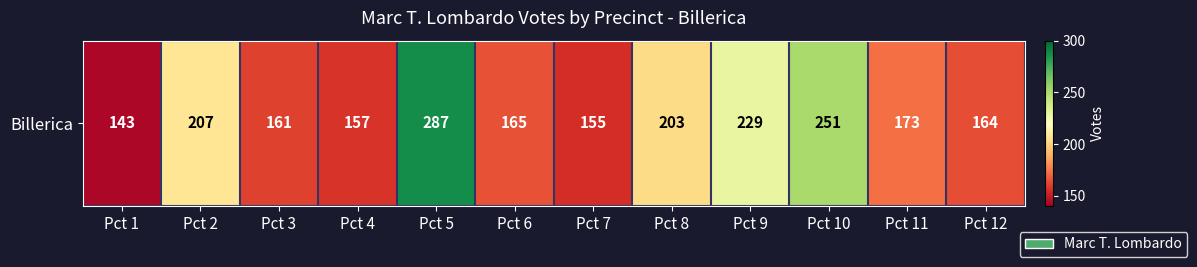

What is the sum of all values?

2295